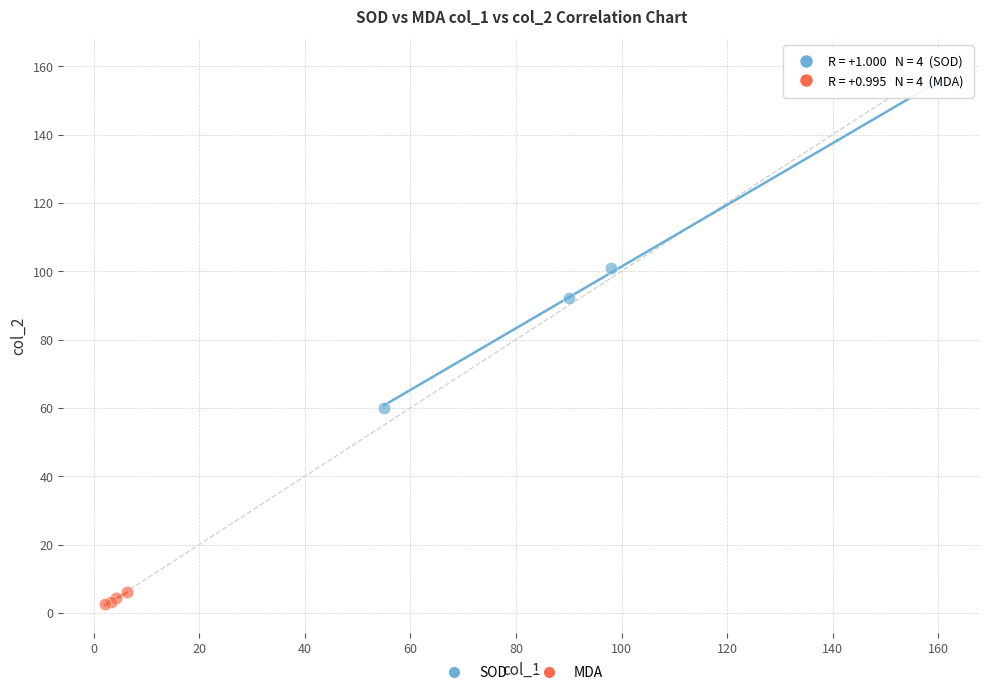

Which series has the widest spread of Y values?

SOD